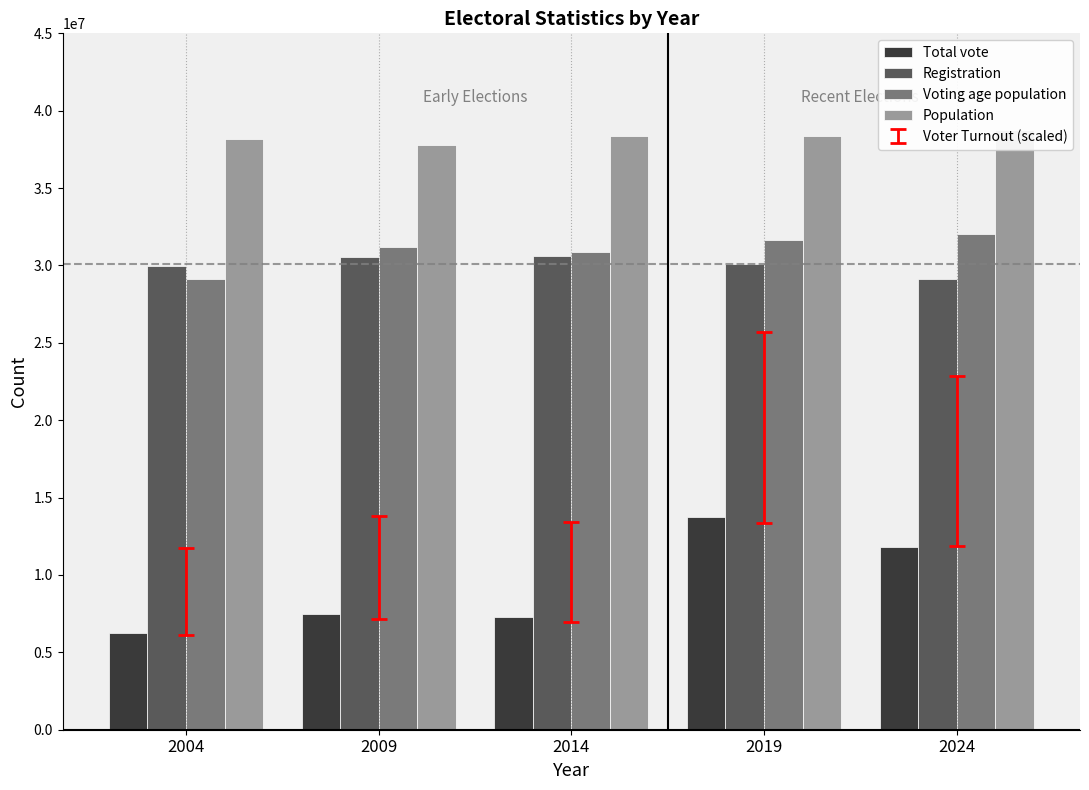

Between 2014 and 2019, which is larger?

2019